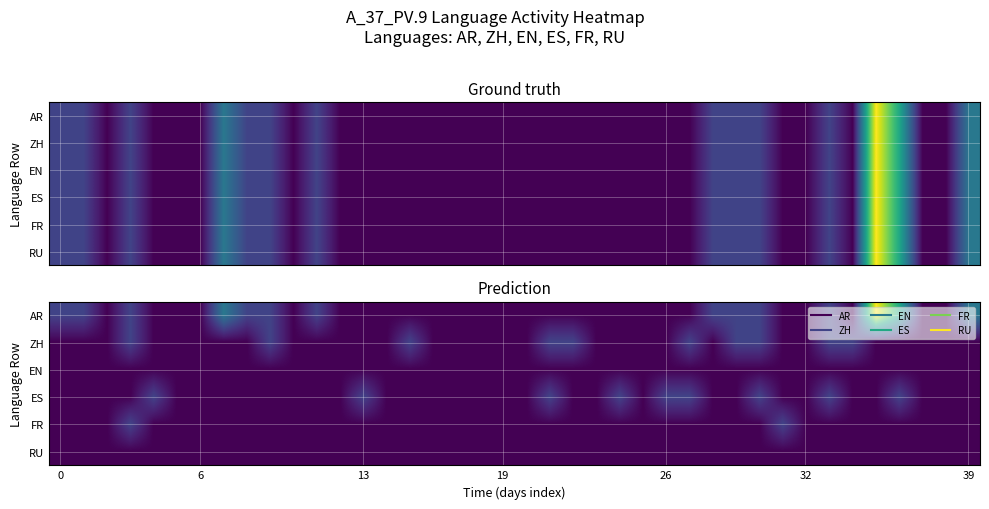

How many categories are shown in the chart?

40